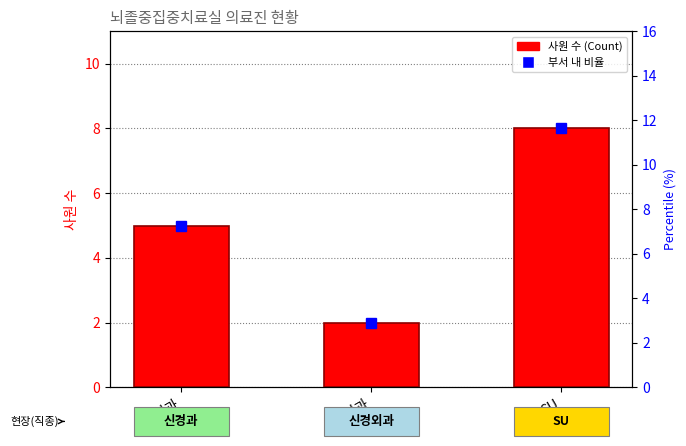

Approximately how many times larger is the value at 신경과 compared to SU?

0.6